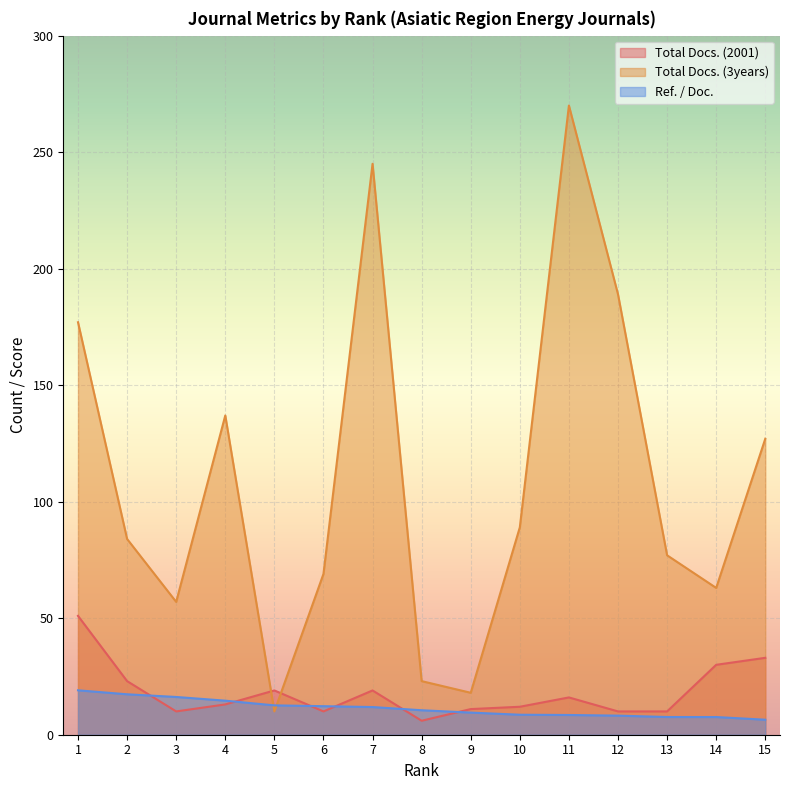

What is the value of the Ref. / Doc. point at the 10th from the left?

8.6